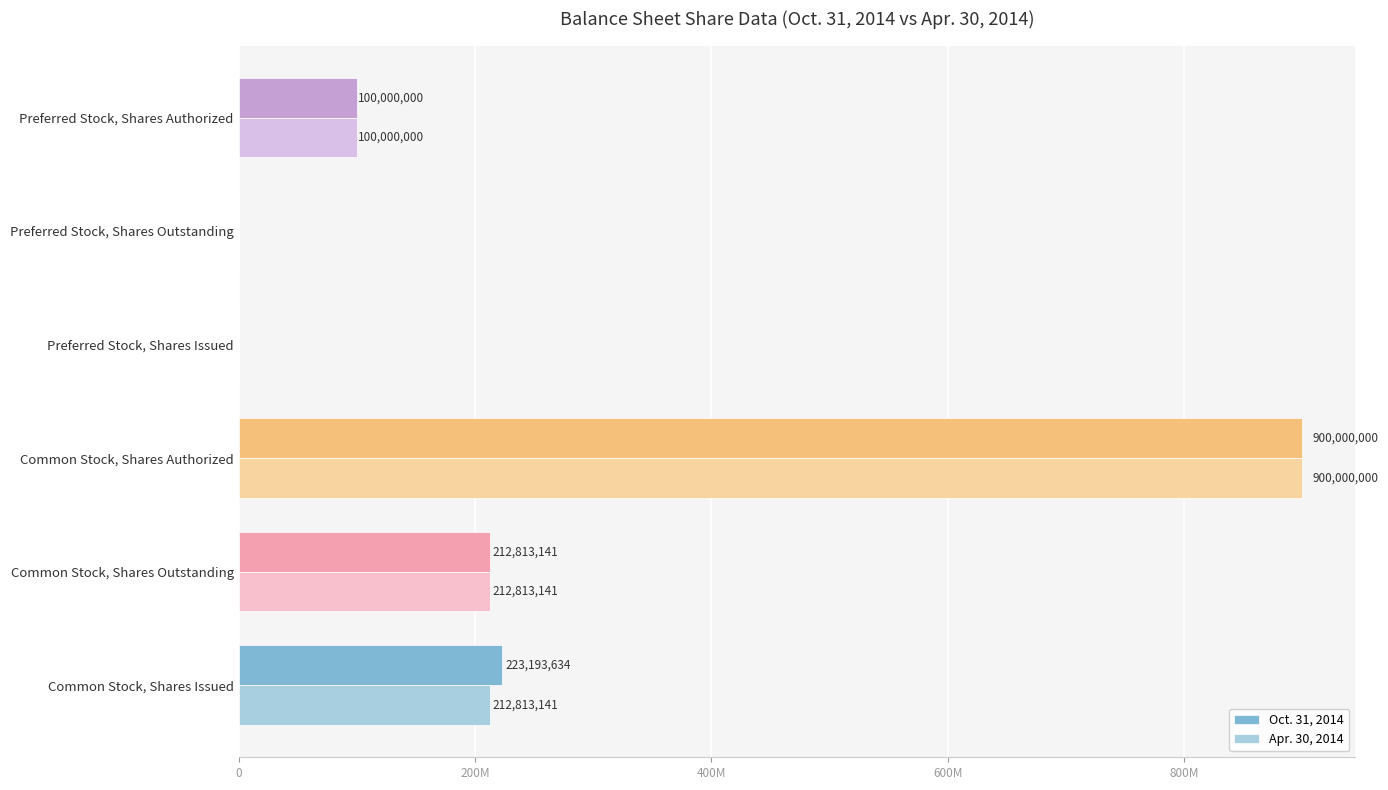

Which category has the highest value in the Oct. 31, 2014 series?

Common Stock, Shares Authorized